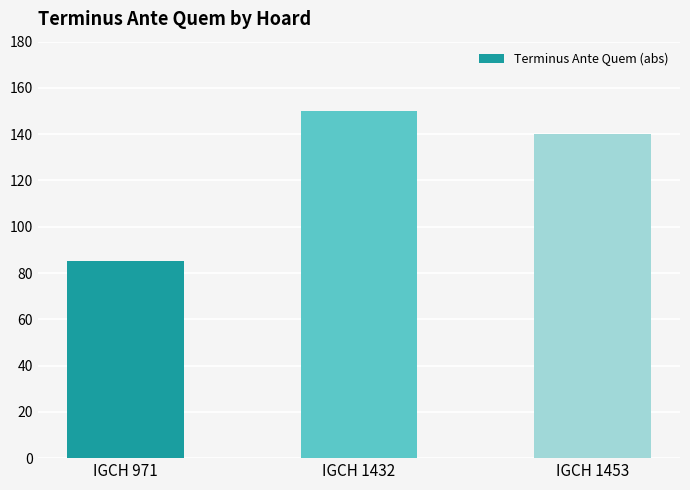

Does the chart contain stacked bars?

No